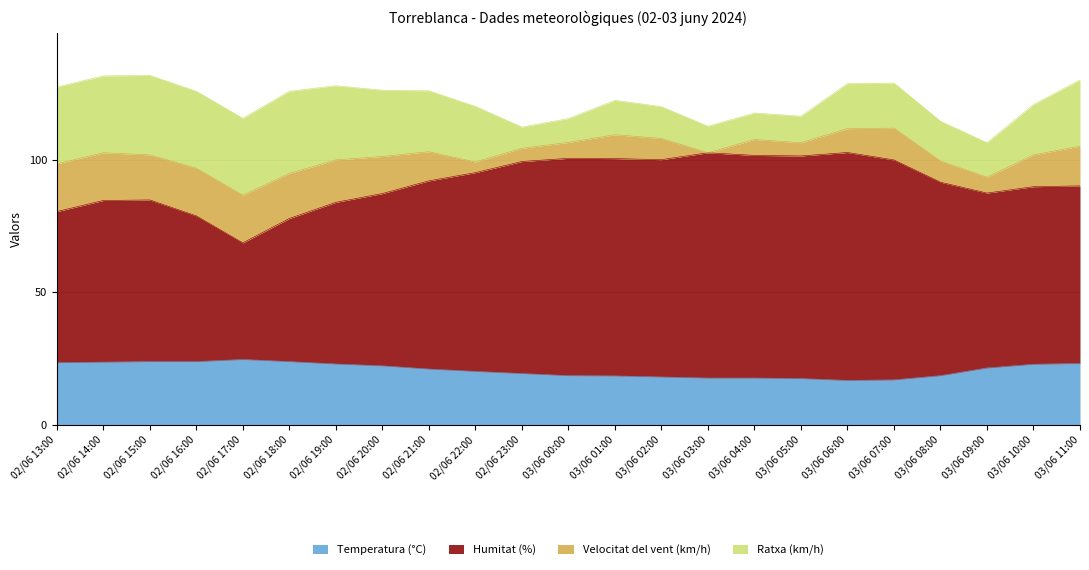

What is the smallest value displayed?

16.7